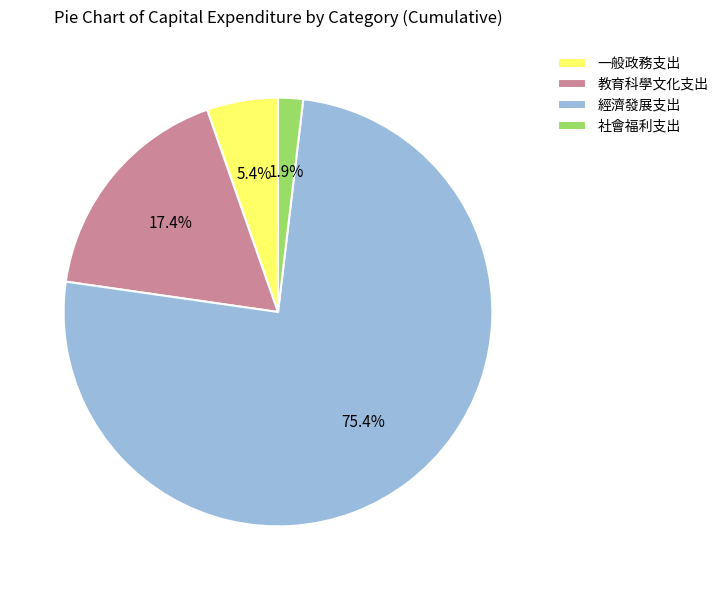

To the nearest percent, what is the difference between the 經濟發展支出 and 教育科學文化支出 slice percentages?

58%